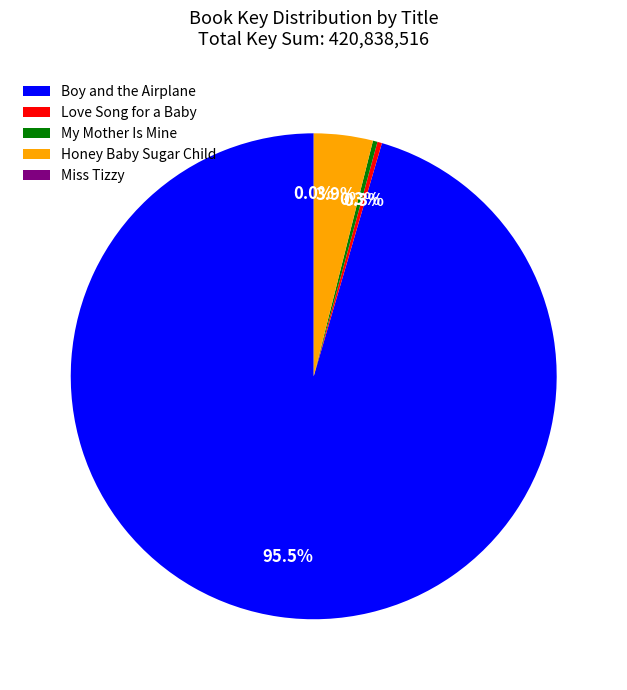

What percentage is NOT represented by My Mother Is Mine?

99.7%